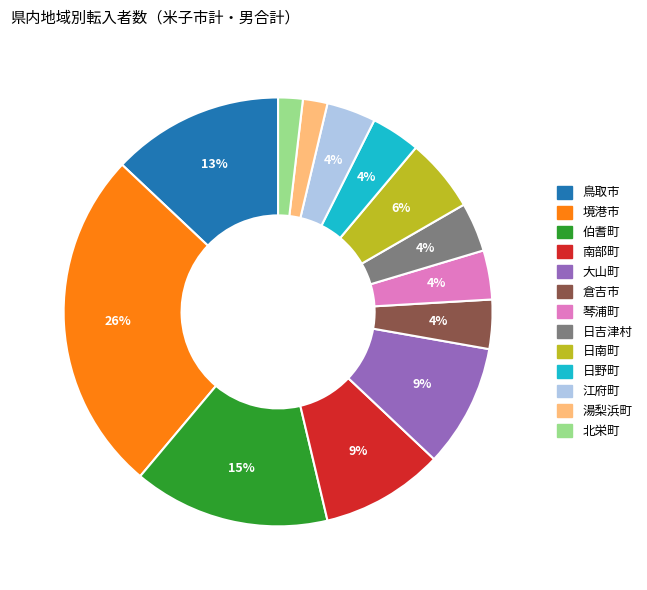

To the nearest percent, what percentage of the pie is 日南町?

6%